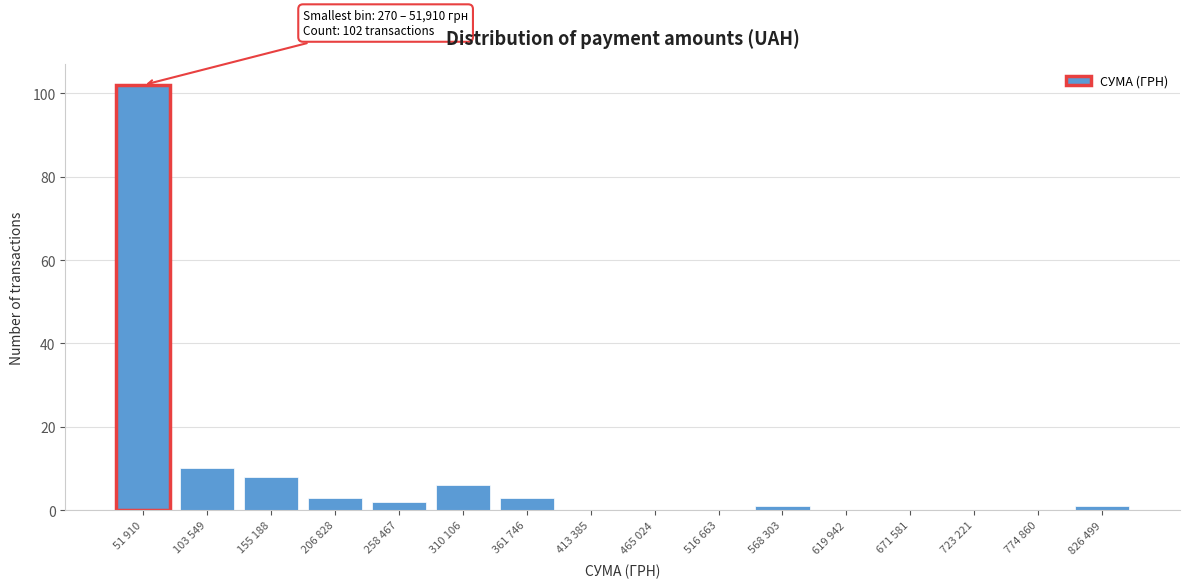

Reading left to right, extract all data points from this chart.

51 910=102	103 549=10	155 188=8	206 828=3	258 467=2	310 106=6	361 746=3	413 385=0	465 024=0	516 663=0	568 303=1	619 942=0	671 581=0	723 221=0	774 860=0	826 499=1